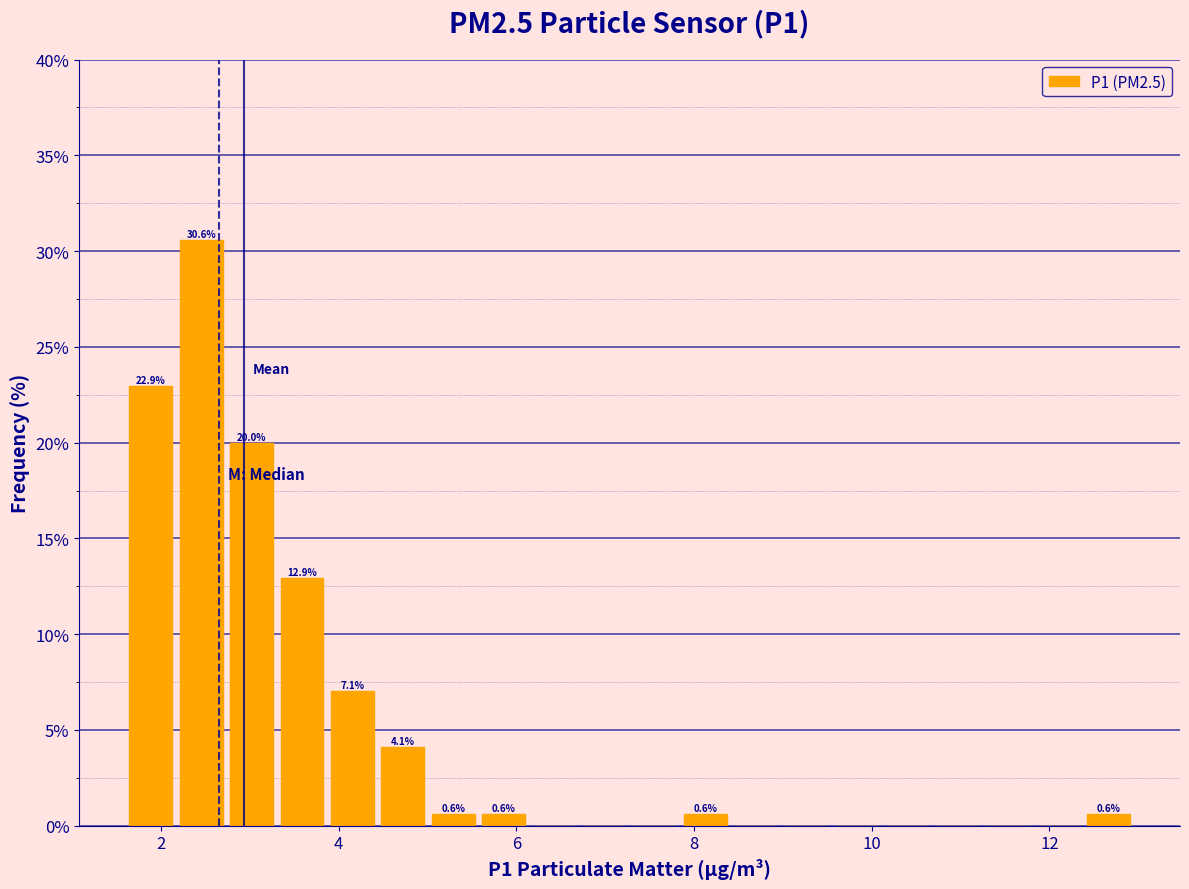

Read against the x-axis, roughly where is the centre of the tallest bar?

2.4